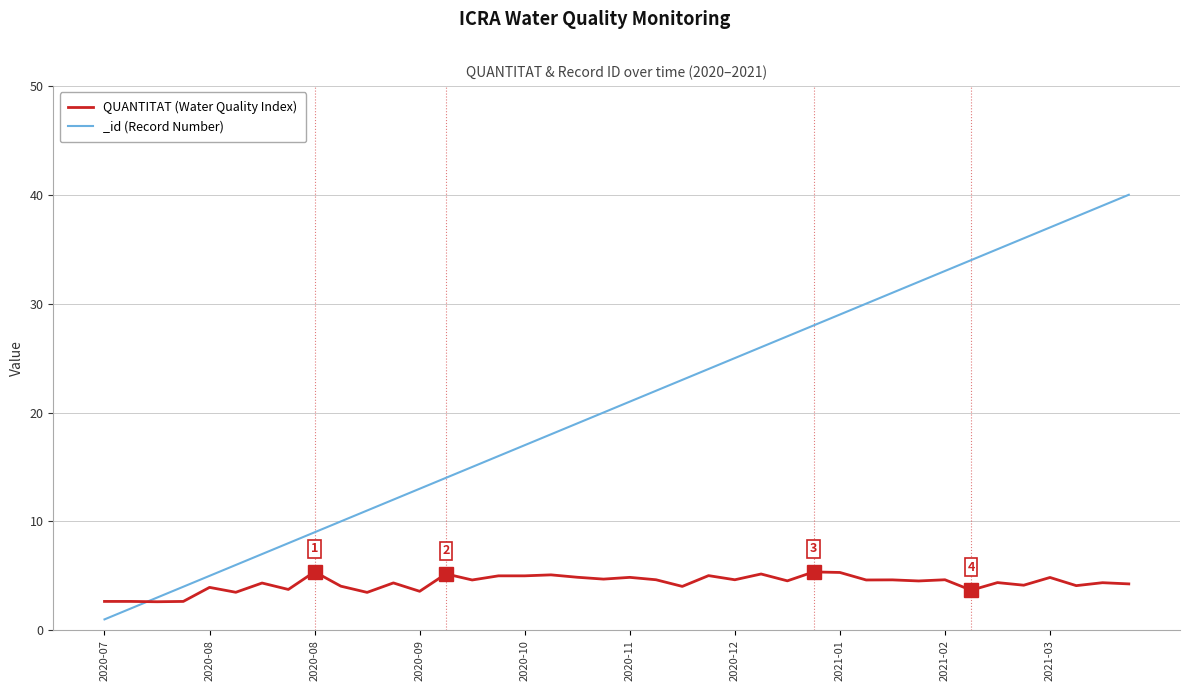

The chart shows a value of 1.4 at 10. True or false?

False